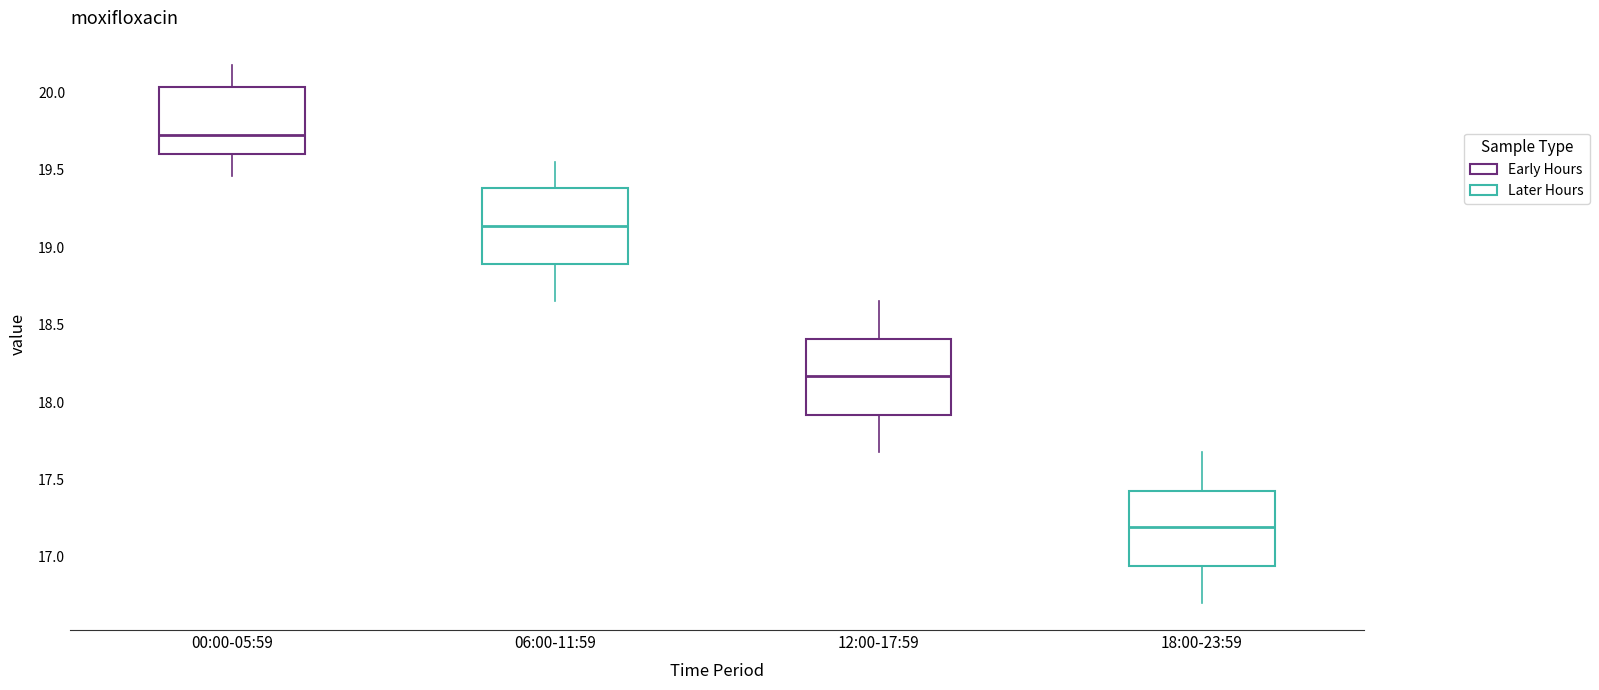

Where is the upper edge of the box for 06:00-11:59 on the y-axis? The values are not printed on the chart, so give them approximately, as read against the axis.

19.40